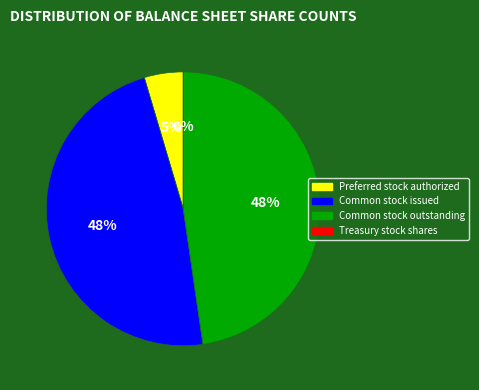

Do Preferred stock authorized and Common stock issued together represent more than half of the pie?

Yes